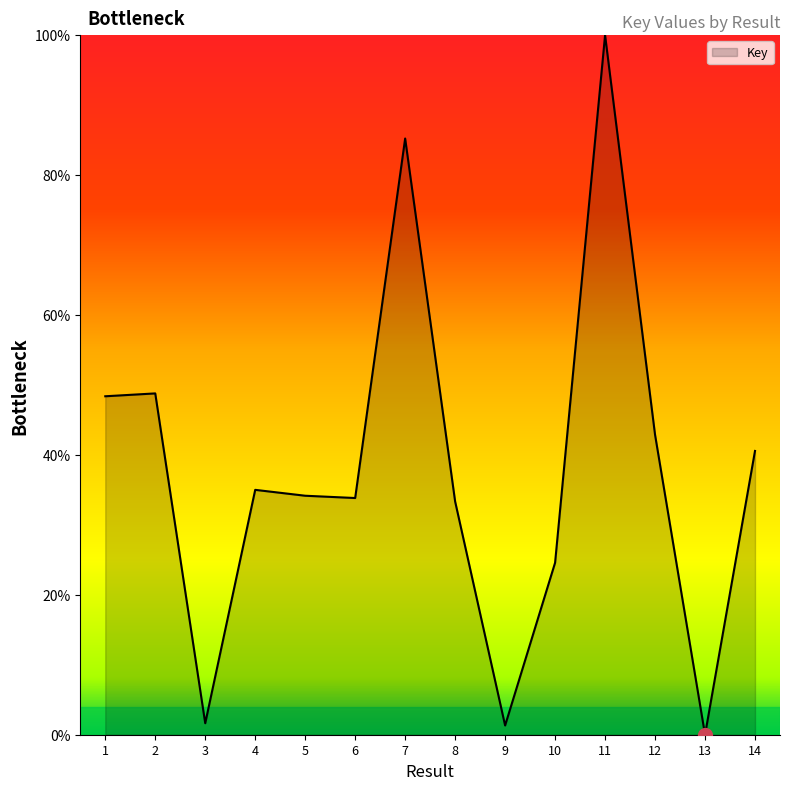

Which category has the lowest value across all series?

13